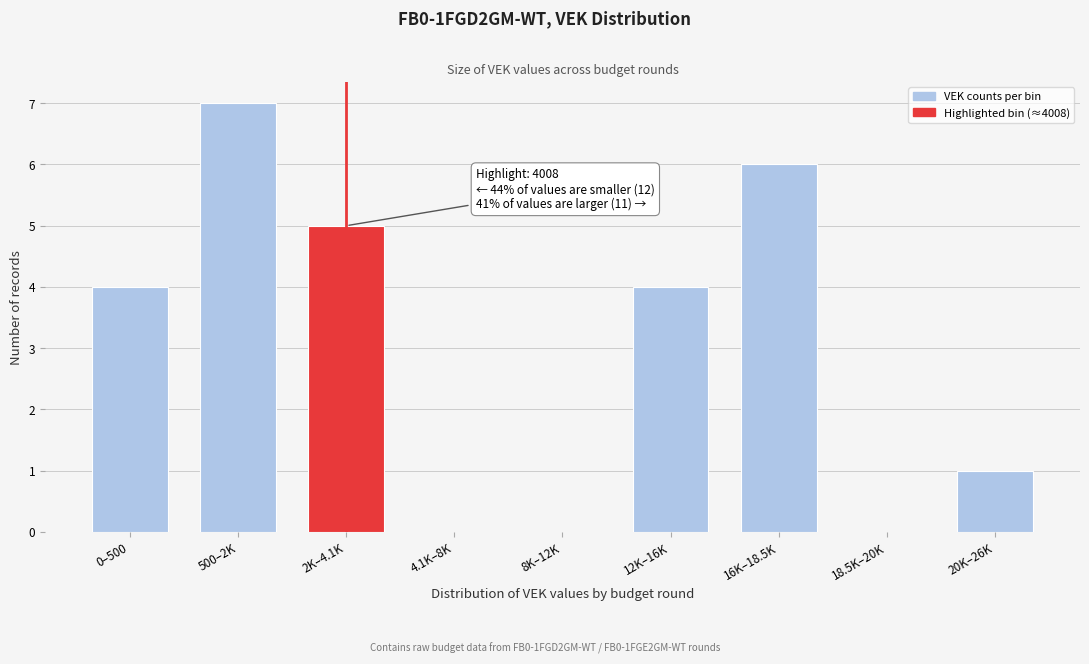

Reading left to right, transcribe all the data shown in this chart.

0–500=4	500–2K=7	2K–4.1K=5	4.1K–8K=0	8K–12K=0	12K–16K=4	16K–18.5K=6	18.5K–20K=0	20K–26K=1